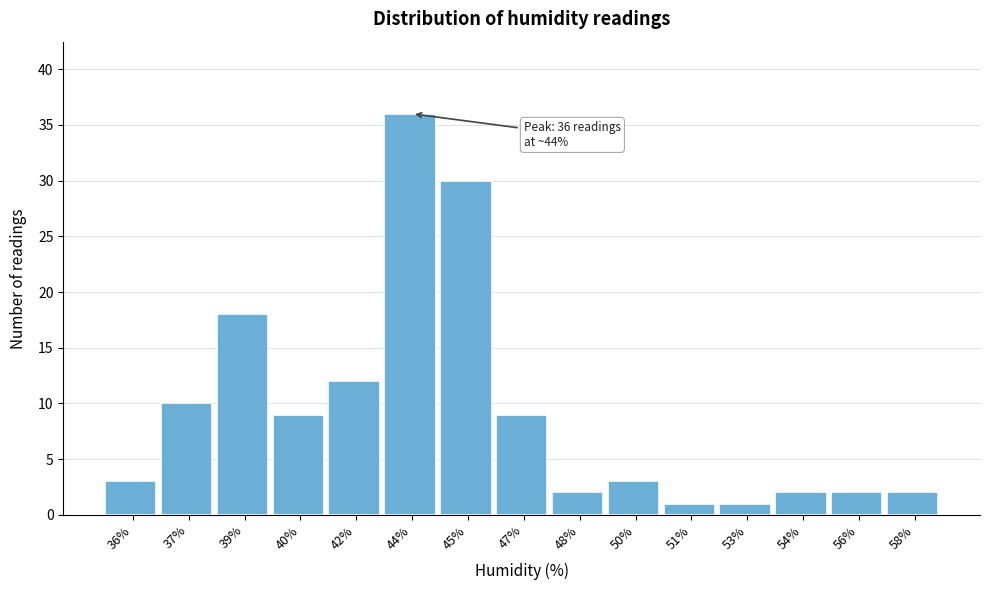

Reading right to left, extract all data points from this chart.

2	2	2	1	1	3	2	9	30	36	12	9	18	10	3